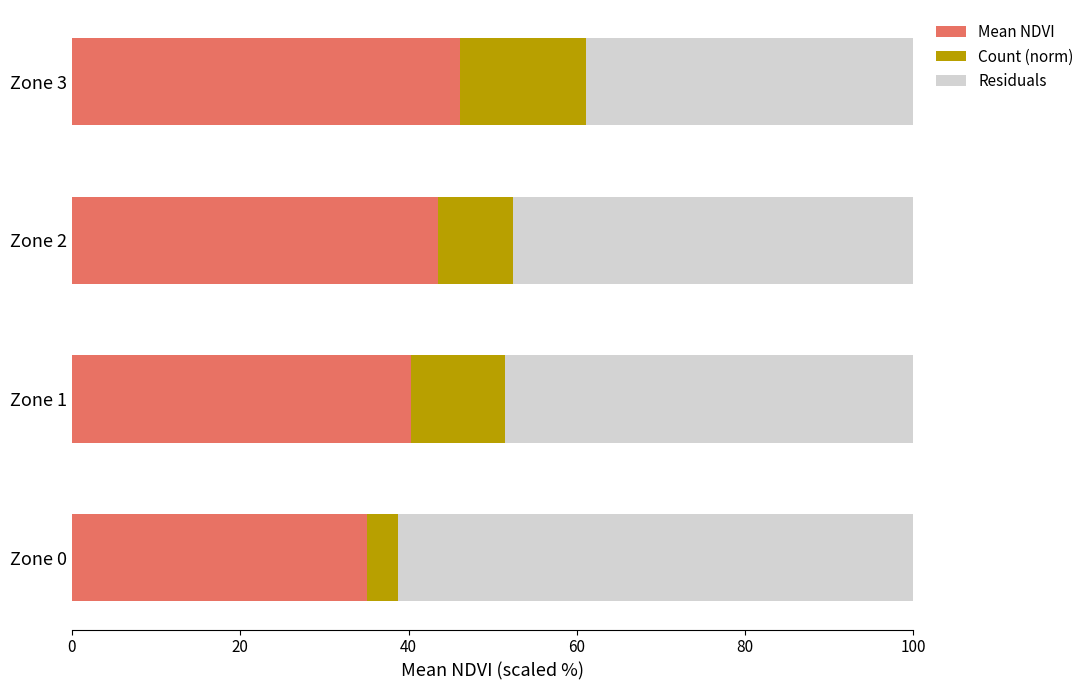

What is the total value across all series at Zone 0?

100.0